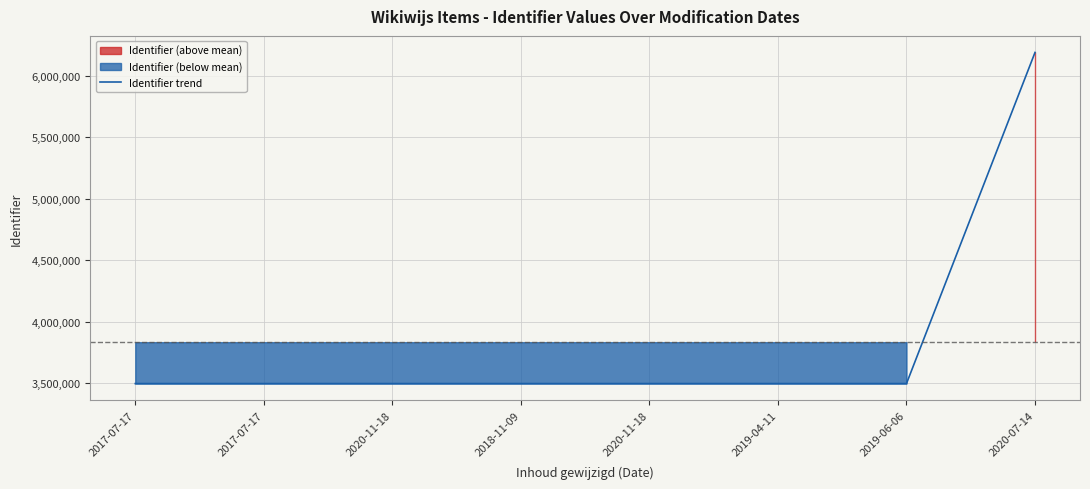

Is it true that the value at 2017-07-17 is 2334038?

False